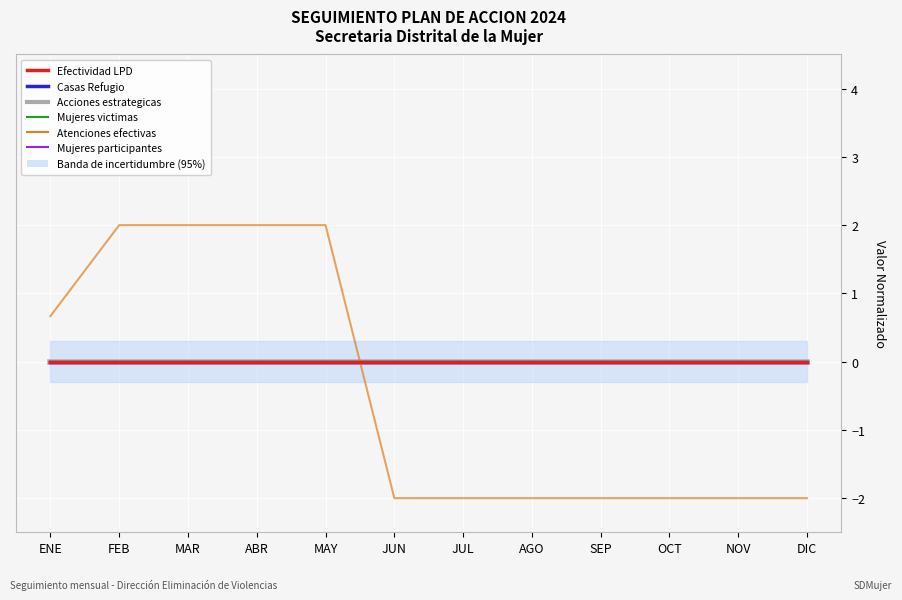

True or false: Mujeres participantes and Casas Refugio cross at least once.

False